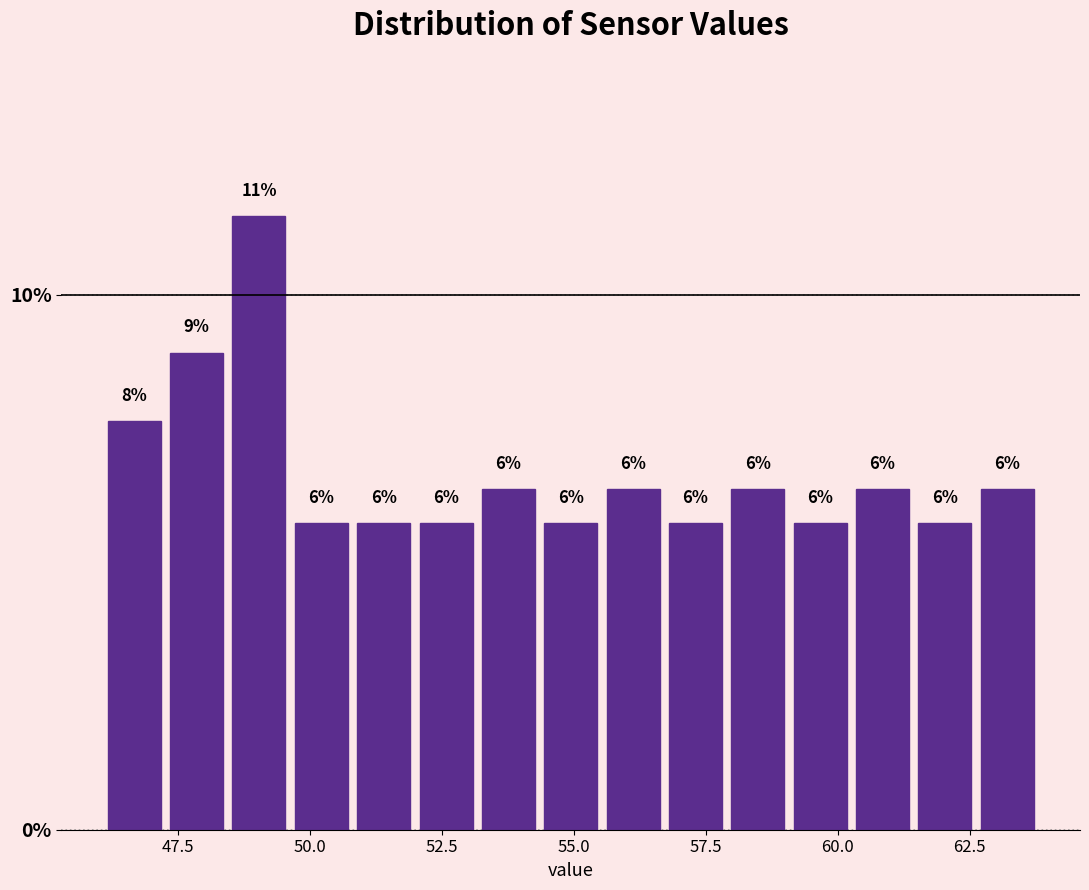

Around what value on the x-axis is the tallest bar? Give the approximate position of its centre, as read against the axis.

49.0